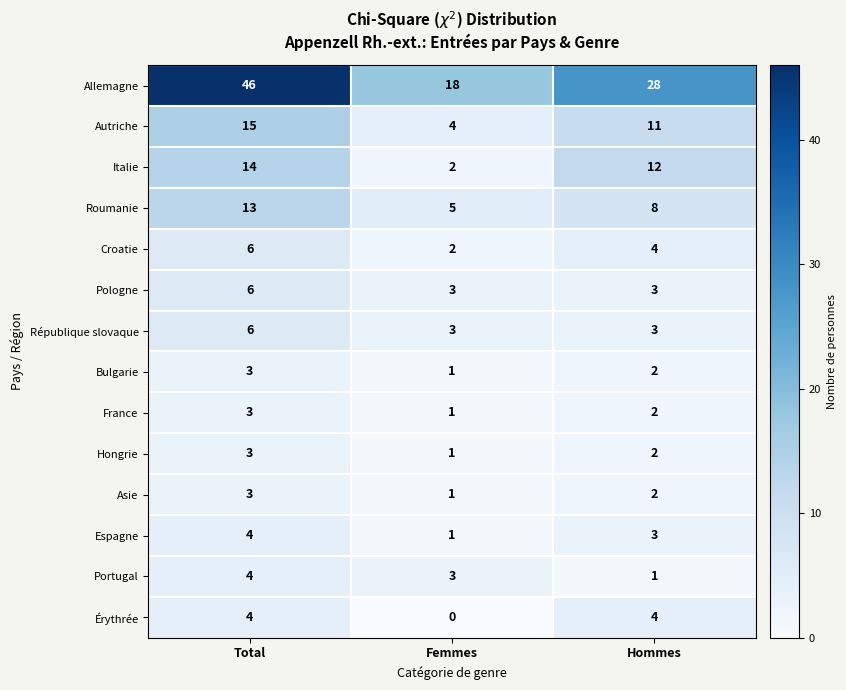

At which label does Croatie first exceed 4?

Total